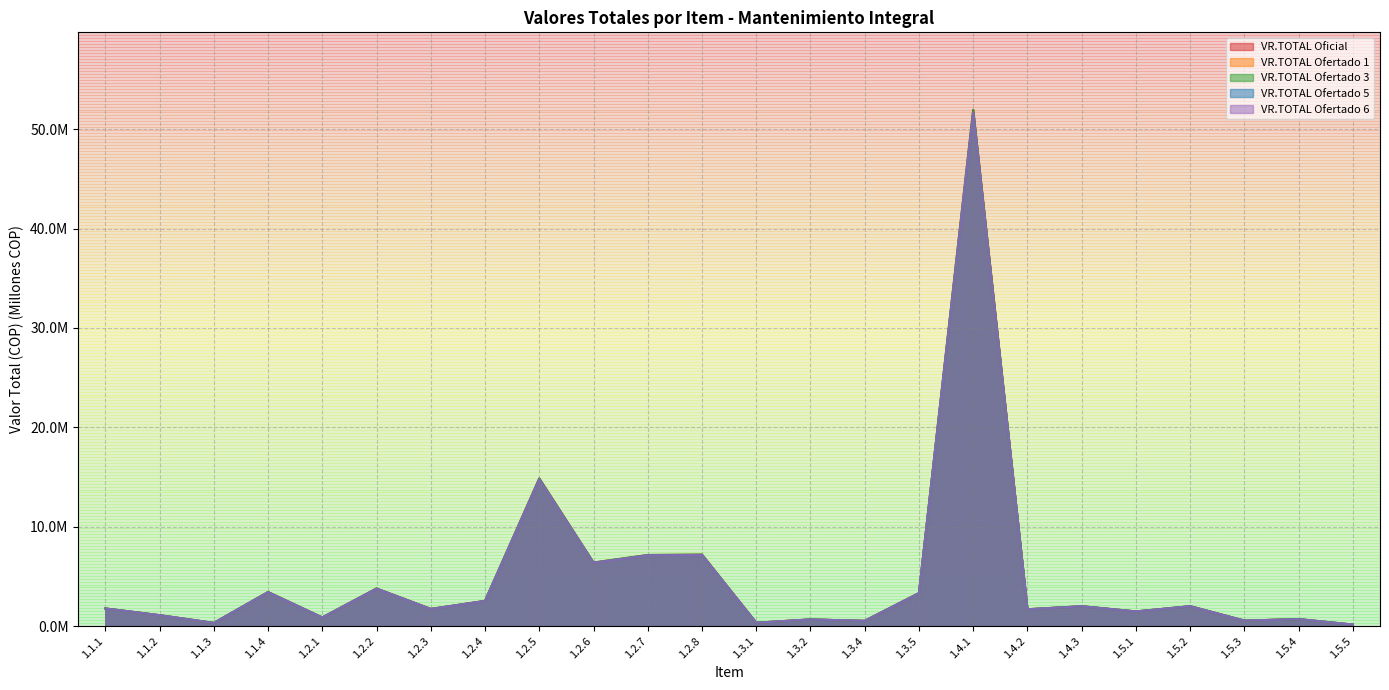

What is the sum of the VR.TOTAL Oficial values at 1.1.2 and 1.3.4?

1.6